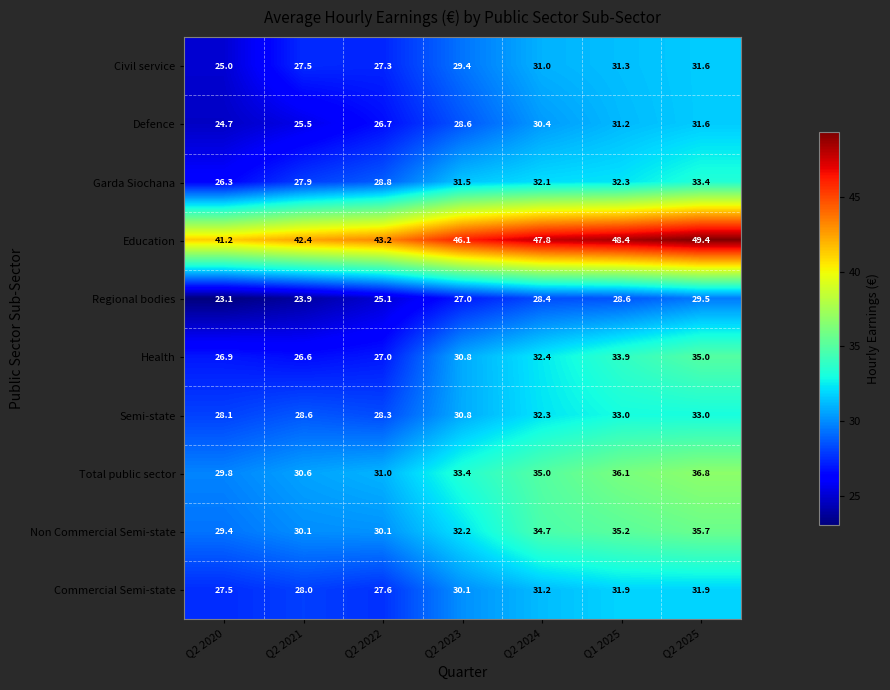

Which label corresponds to the largest value in the chart?

Q2 2025